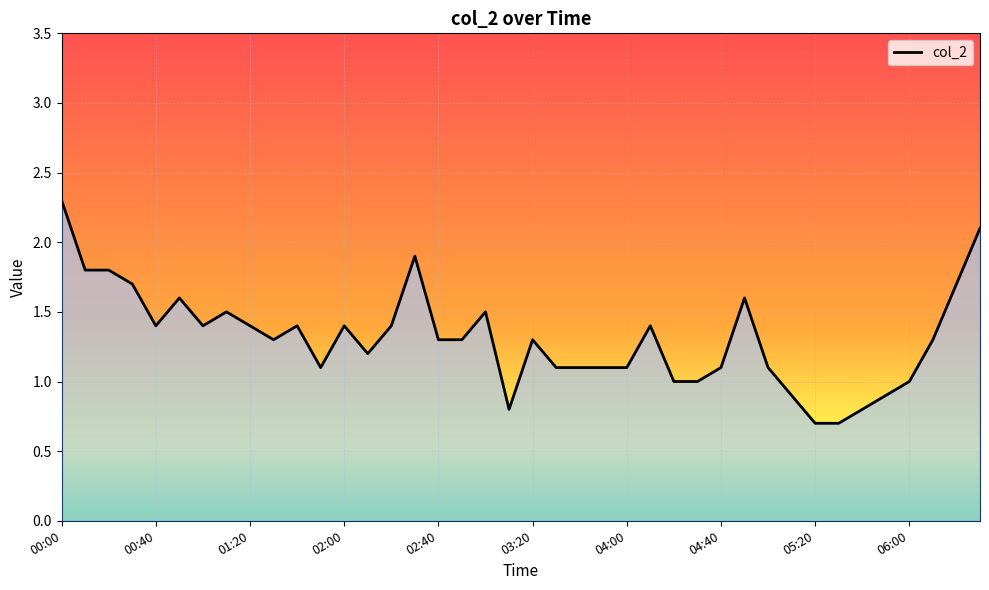

How many lines are shown in the chart?

1